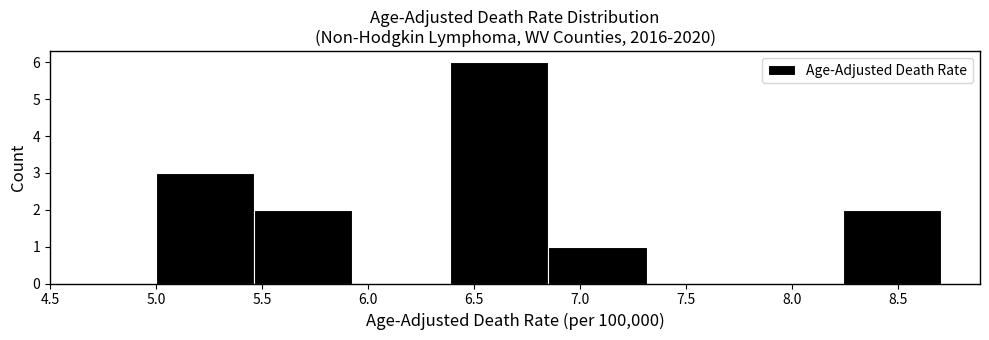

Reading left to right, transcribe this chart: for each bar, give the range it covers on the x-axis and its height. Neither the bar edges nor the heights are printed on the chart, so give them approximately, as read against the axes.

5.00 to 5.45: 3
5.45 to 5.95: 2
5.95 to 6.40: 0
6.40 to 6.85: 6
6.85 to 7.30: 1
7.30 to 7.80: 0
7.80 to 8.25: 0
8.25 to 8.70: 2